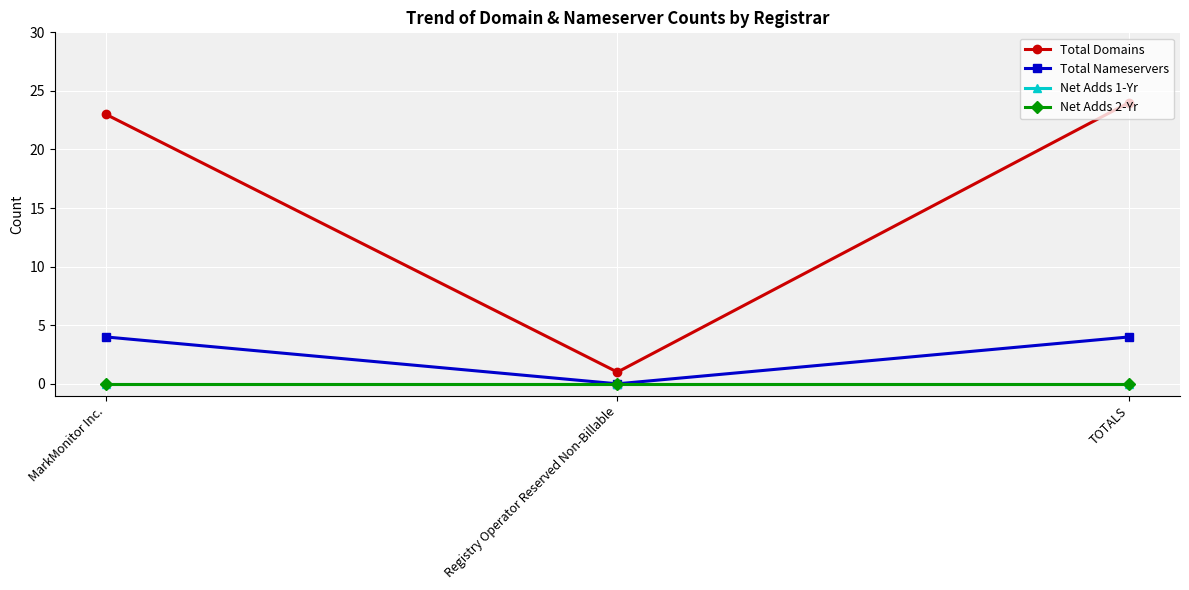

What is the label of the 3rd point from the right?

MarkMonitor Inc.